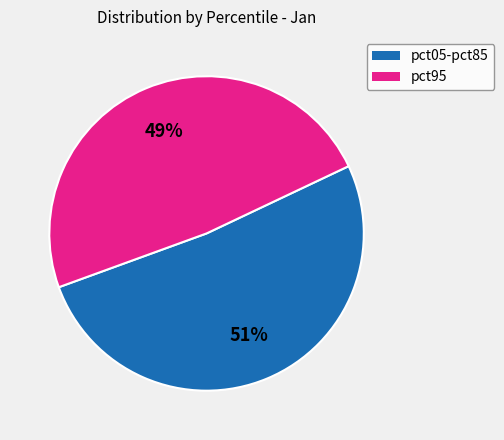

To the nearest percent, what is the average slice percentage?

50%